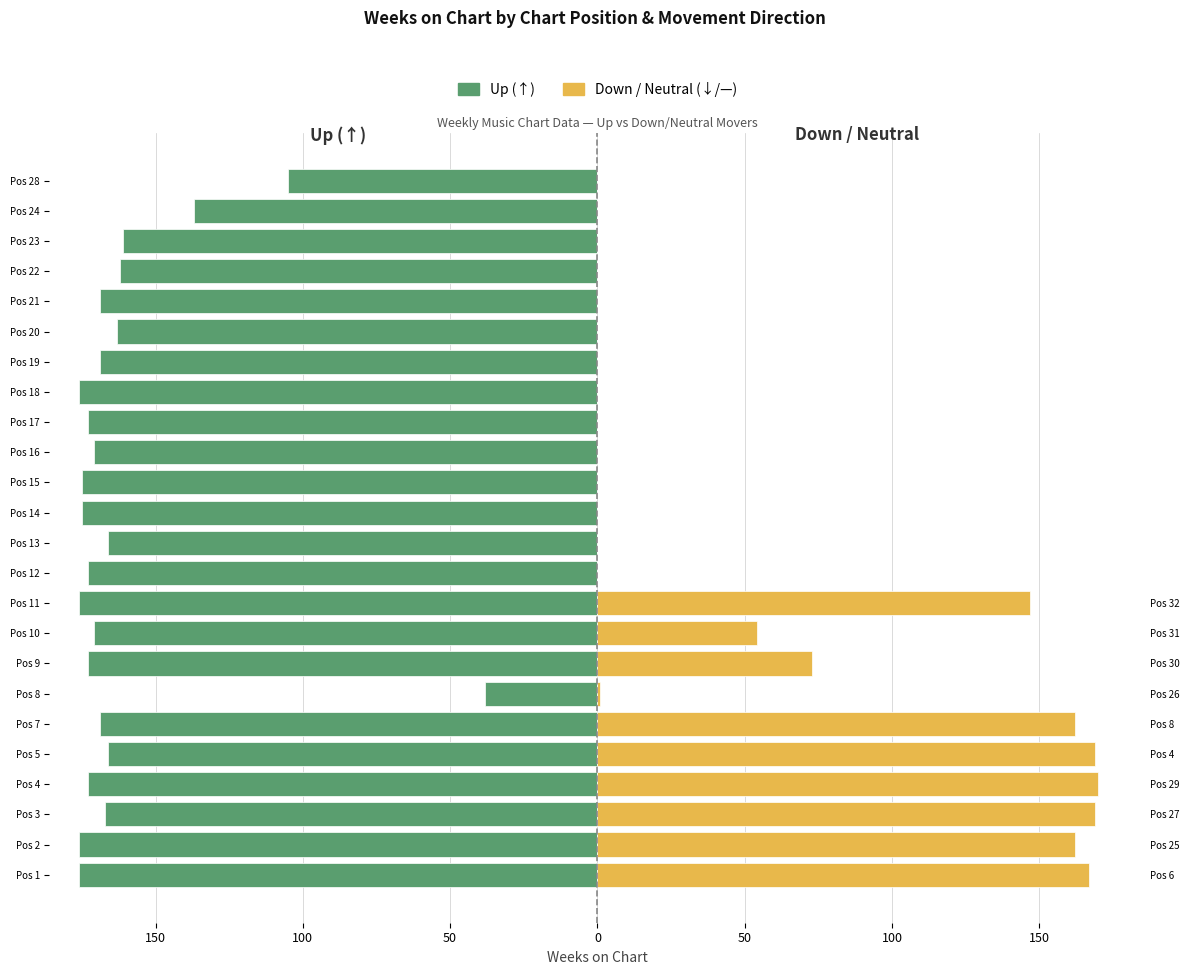

Which has a higher value, Pos 7 or Pos 22?

Pos 22